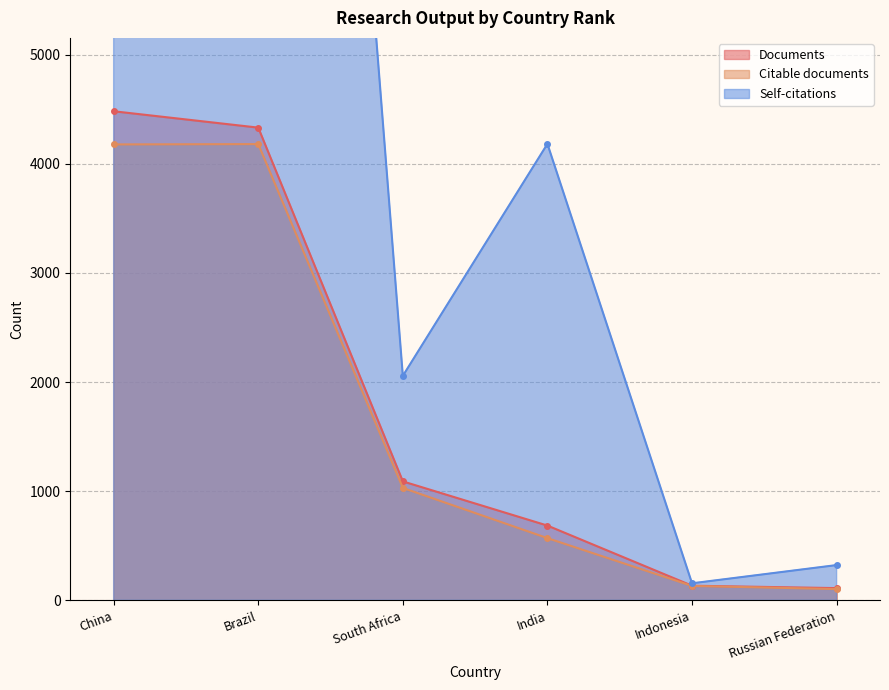

True or false: Documents and Citable documents cross at least once.

False